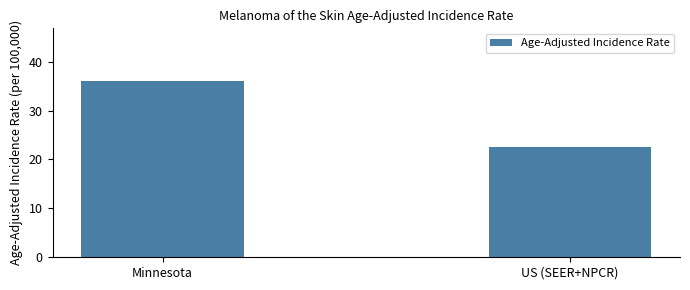

True or false: the data shows 51.4 at Minnesota.

False